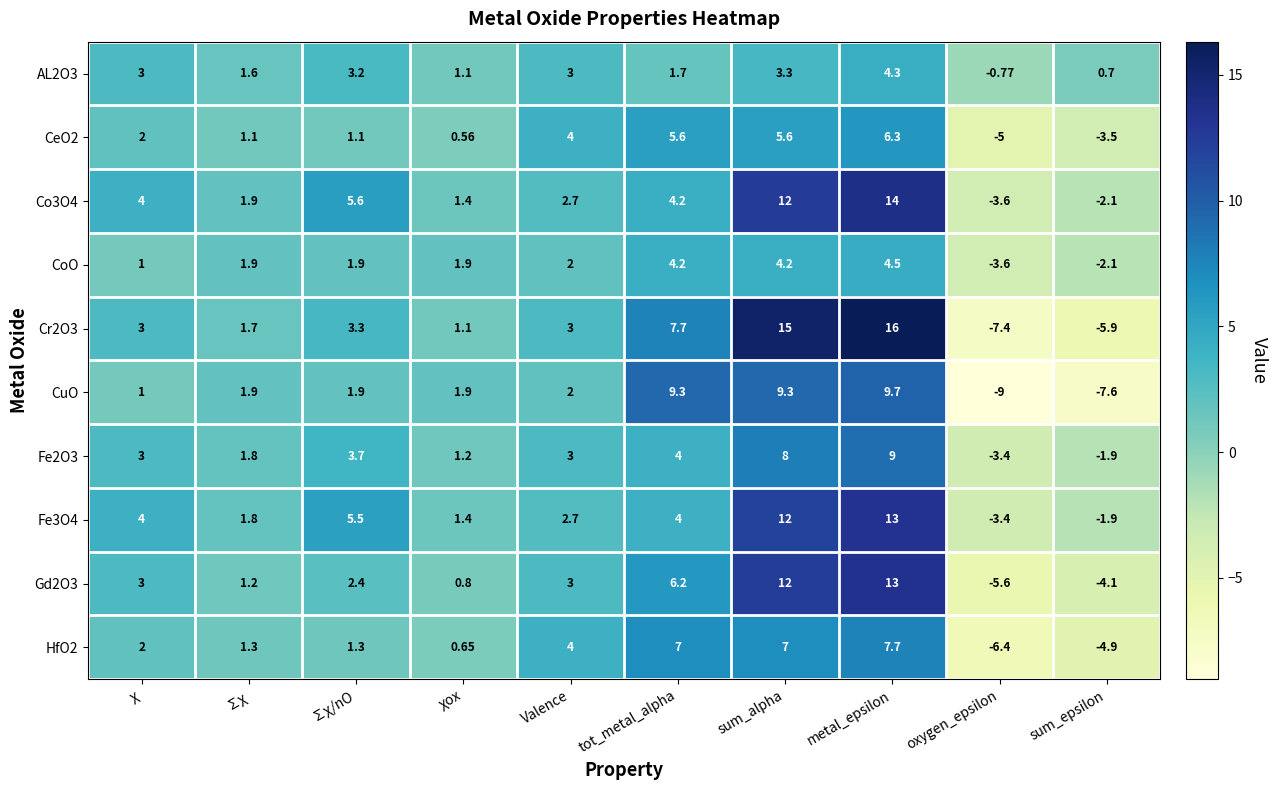

Which label corresponds to the smallest value in the chart?

oxygen_epsilon